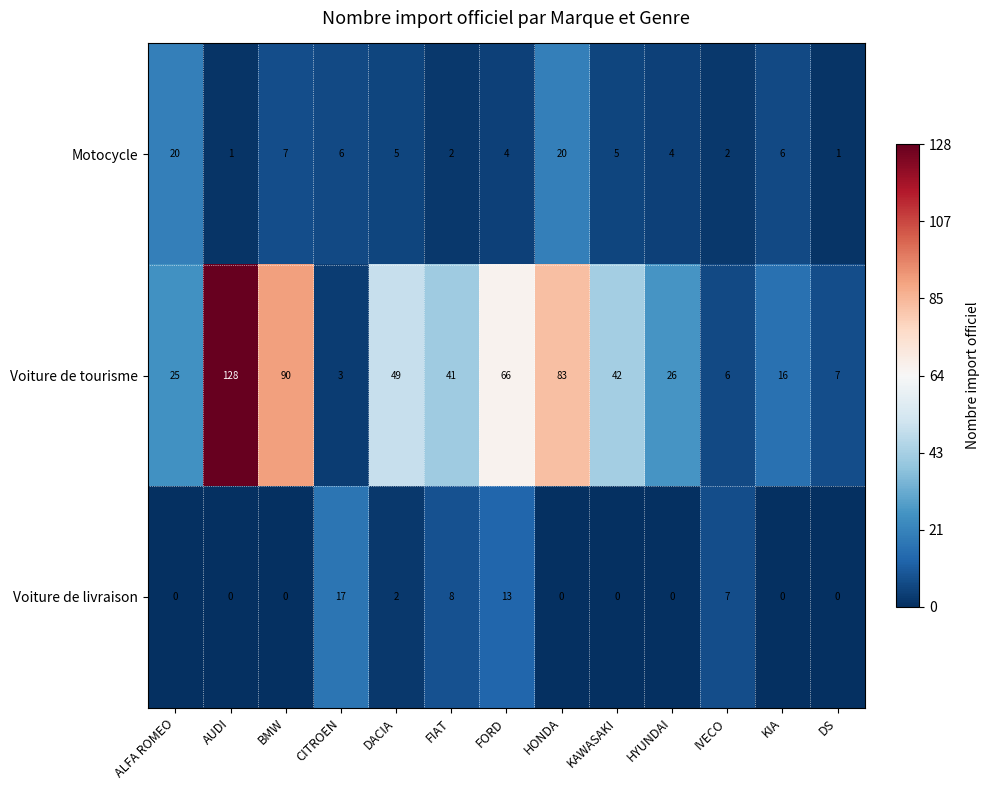

What is the difference between the maximum and minimum values in the Voiture de livraison series?

17